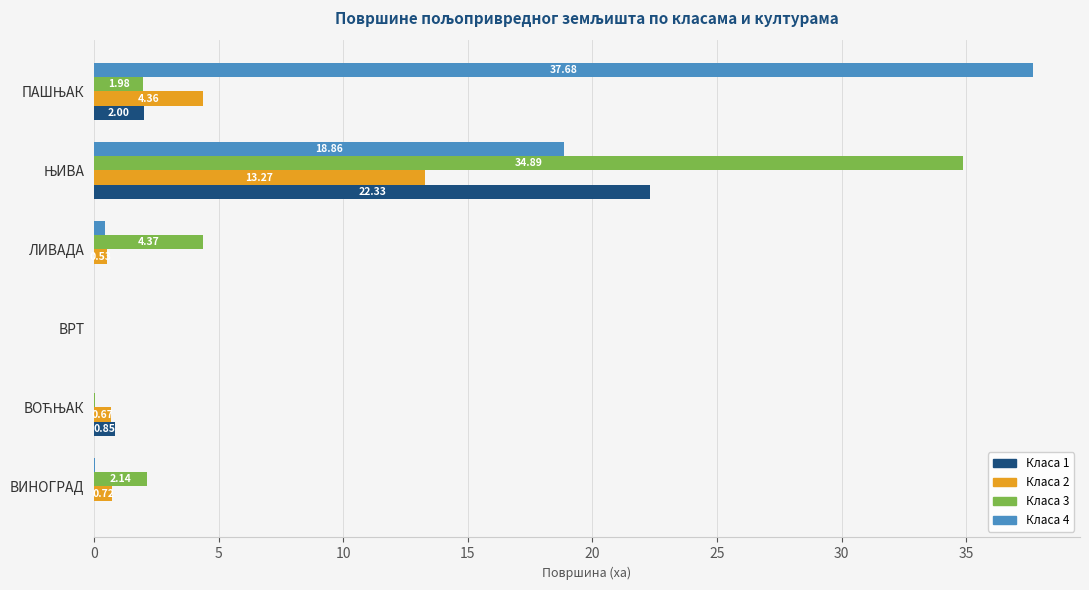

Is the value of Класа 1 at ВИНОГРАД greater than the value of Класа 2 at ЛИВАДА?

No